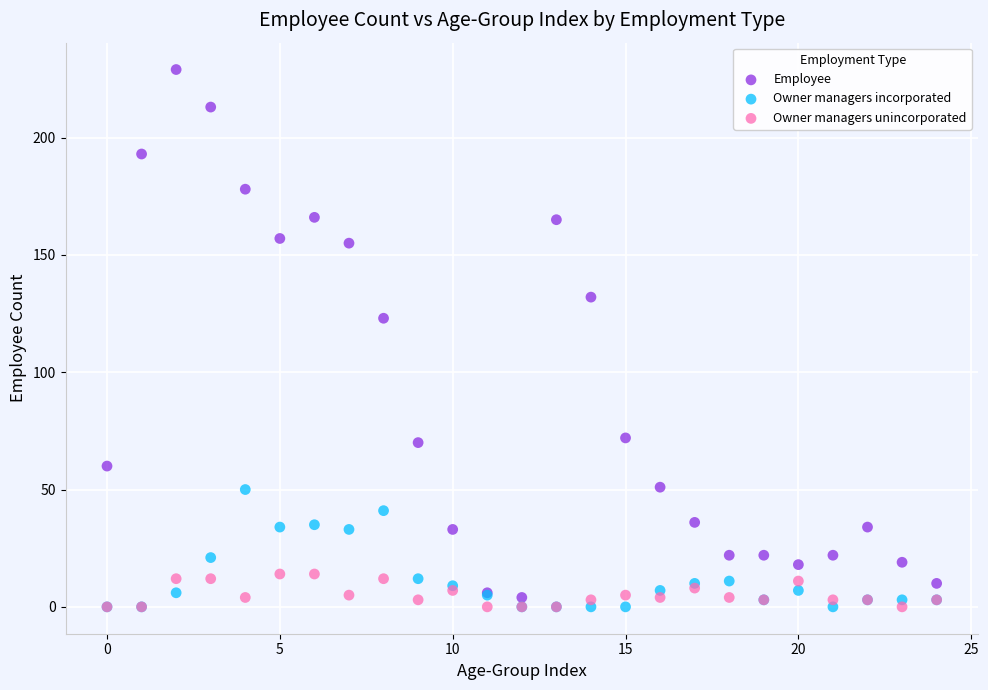

In the Employee series, what Y value is closest to 116?

123